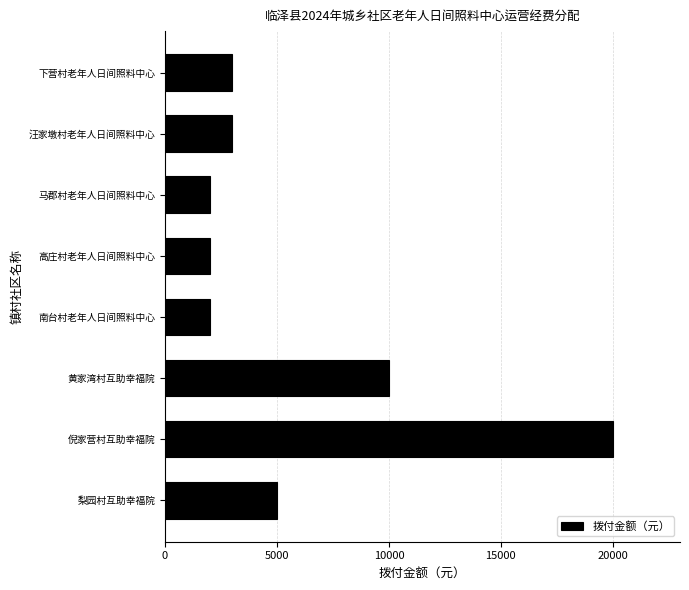

What is the difference between the maximum and minimum values?

18000